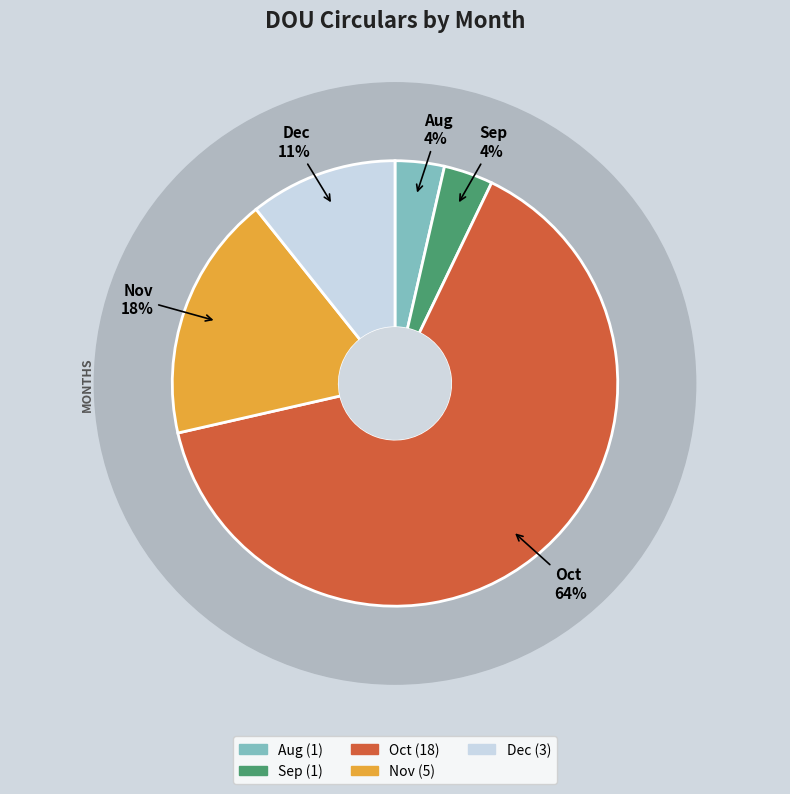

What is the ratio of the value at Aug to the value at Sep?

1.0